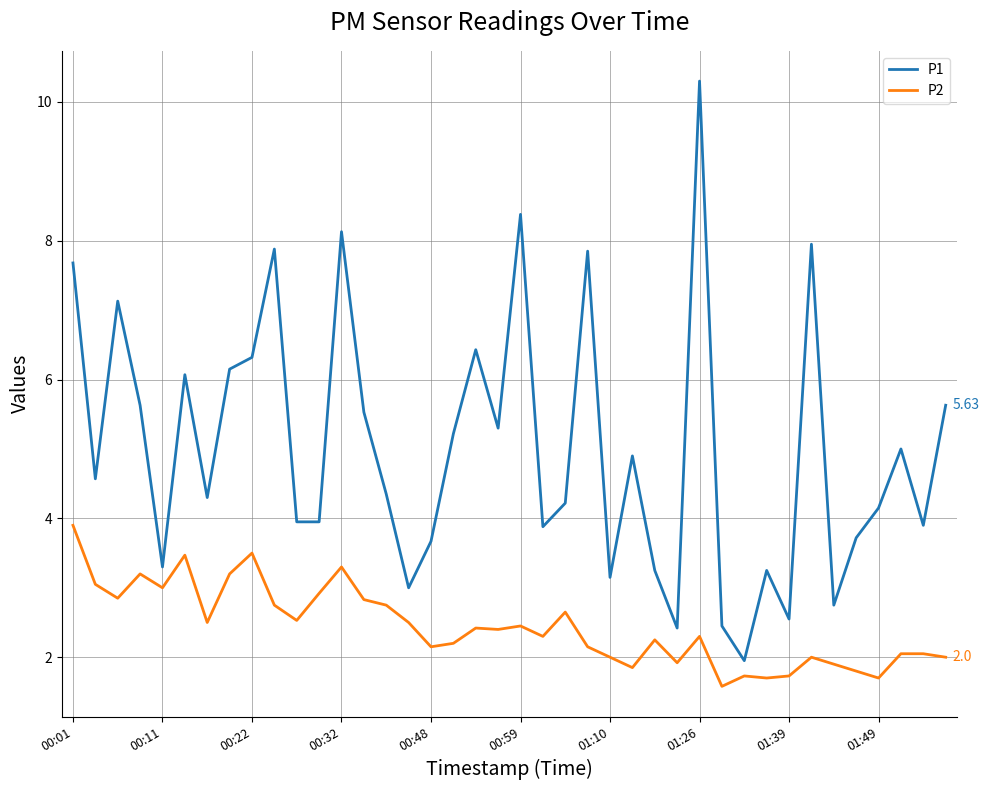

True or false: P2 has more than 0 interior local peaks.

True